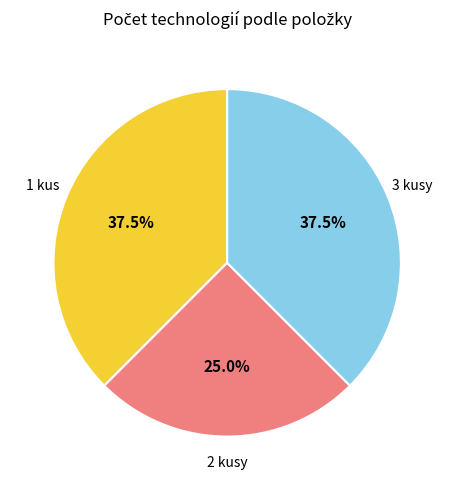

To the nearest percent, what is the average slice percentage?

33%